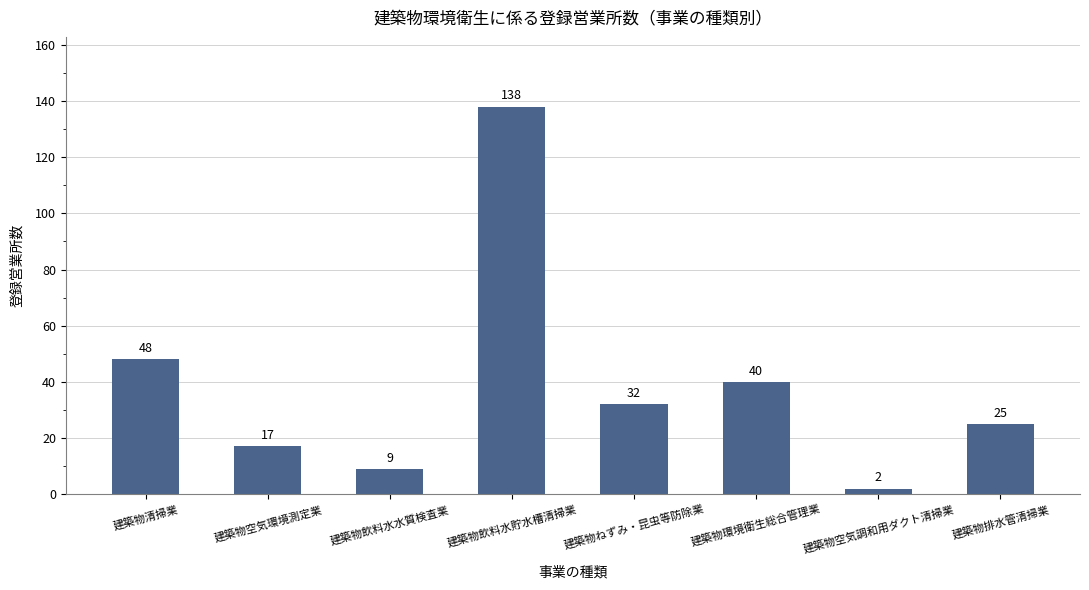

What is the maximum value shown in the chart?

138